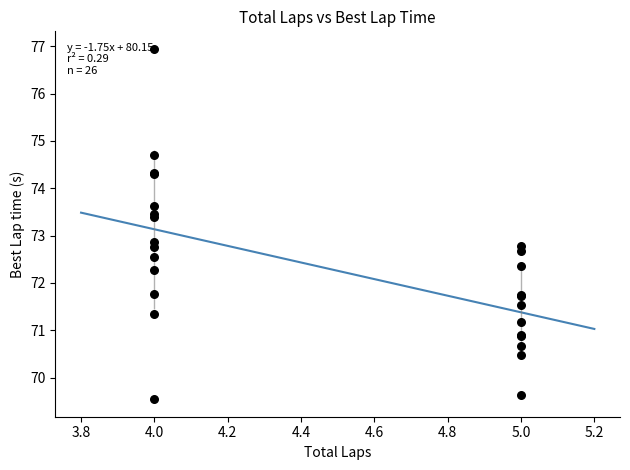

What Y value in the scatter plot is closest to 73?

72.9